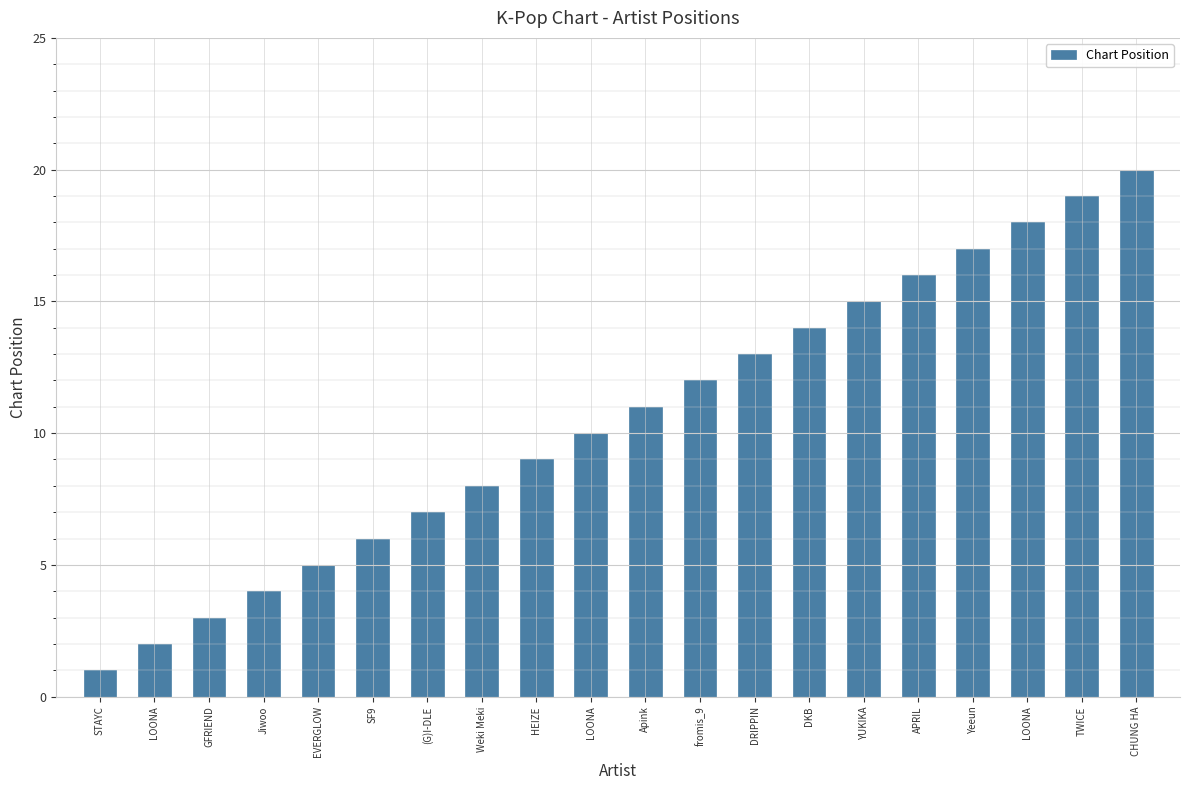

How many series are shown in this chart?

1